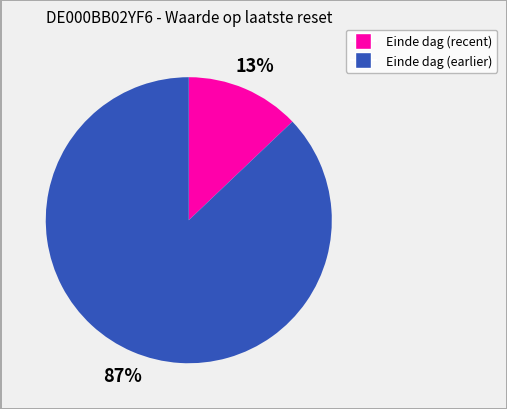

Is there any slice that represents more than half of the pie?

Yes